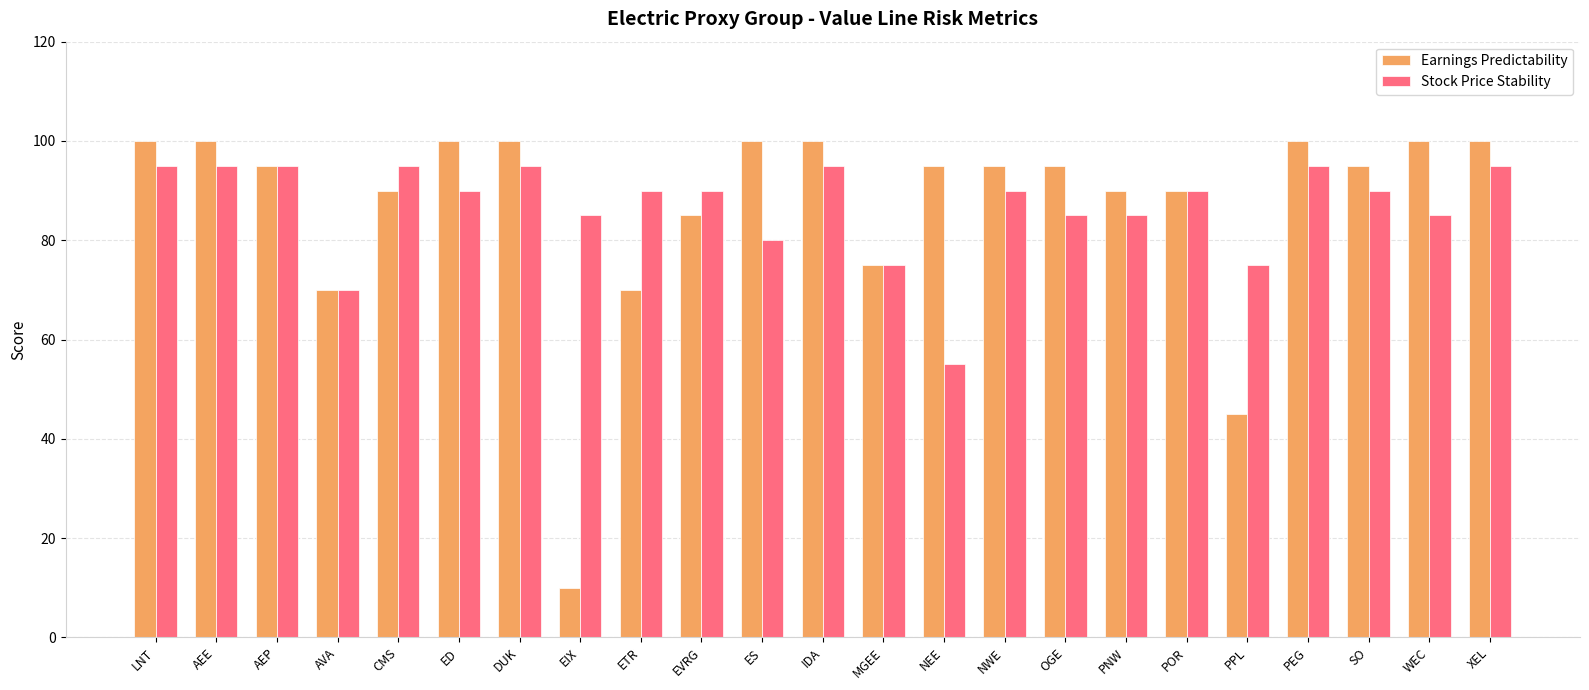

What is the difference between the maximum and minimum values in the Stock Price Stability series?

40